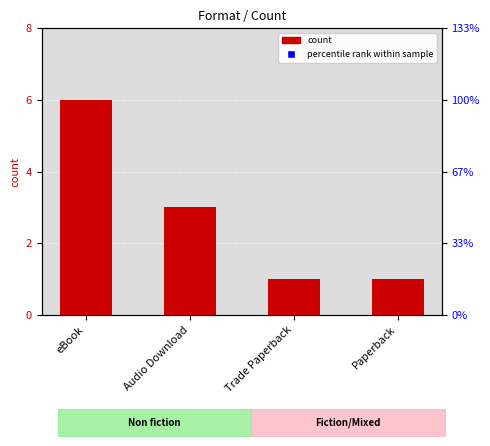

At which label does the data first exceed 3?

eBook